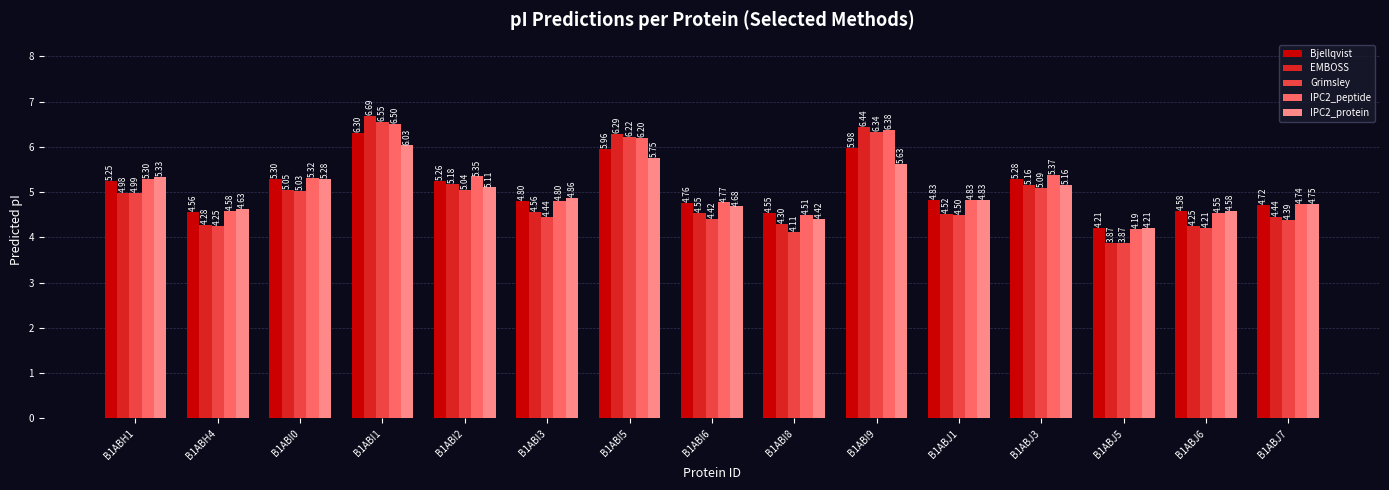

What is the value of the IPC2_protein bar at the 3rd from the left?

5.3